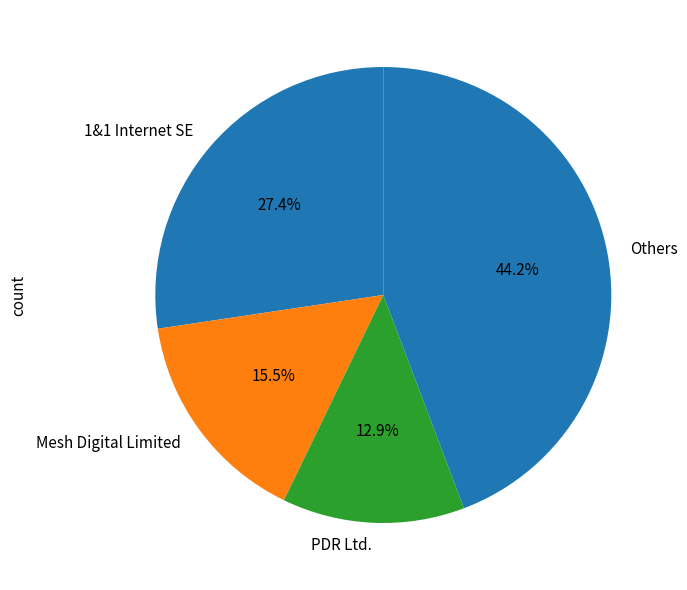

Does any single category account for the majority?

No